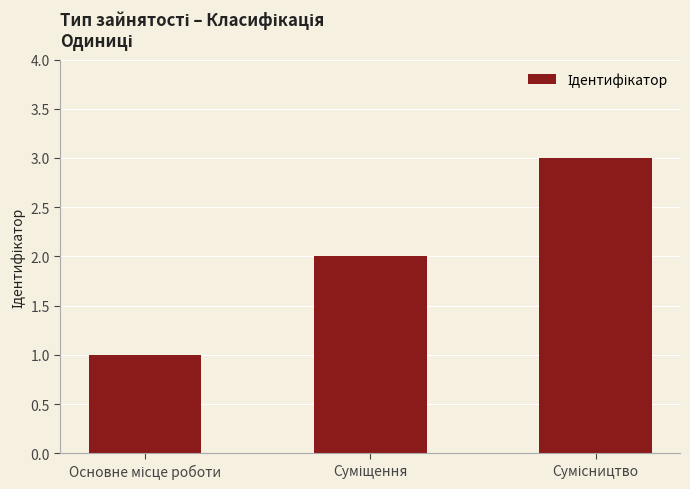

What is the sum of all values?

6